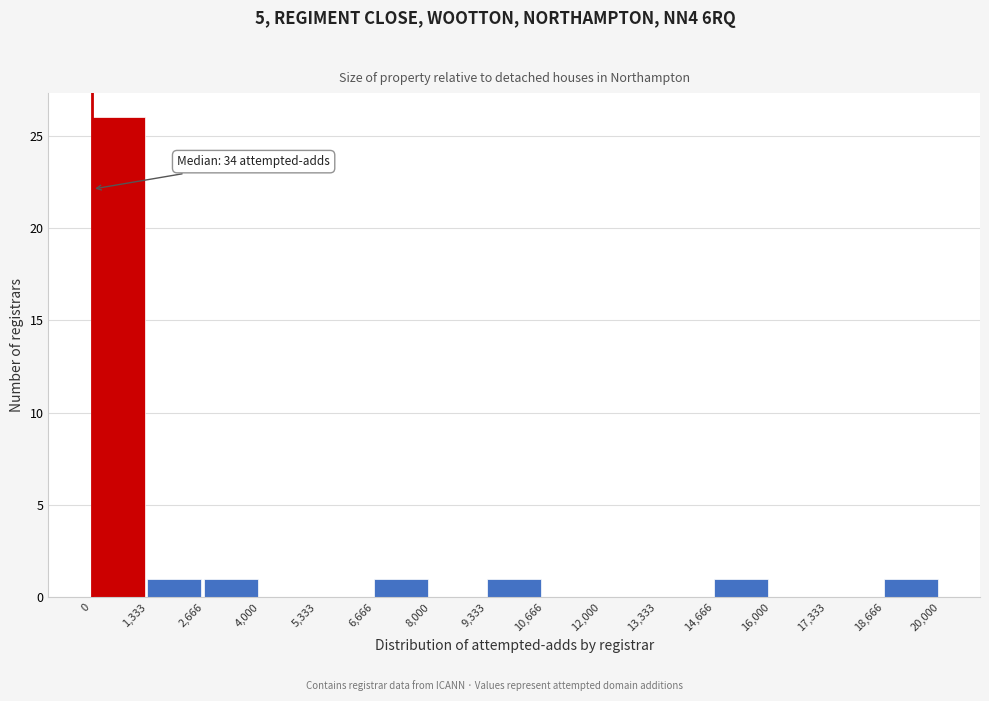

Over which range of the x-axis is the bar tallest?

0 to 1,333